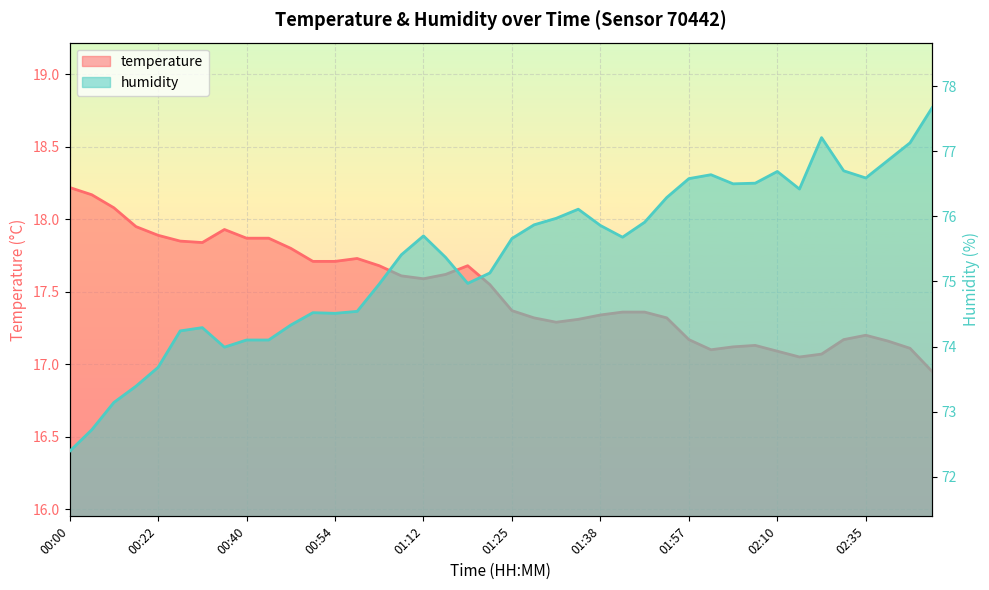

Where is the first local maximum for humidity?

00:33